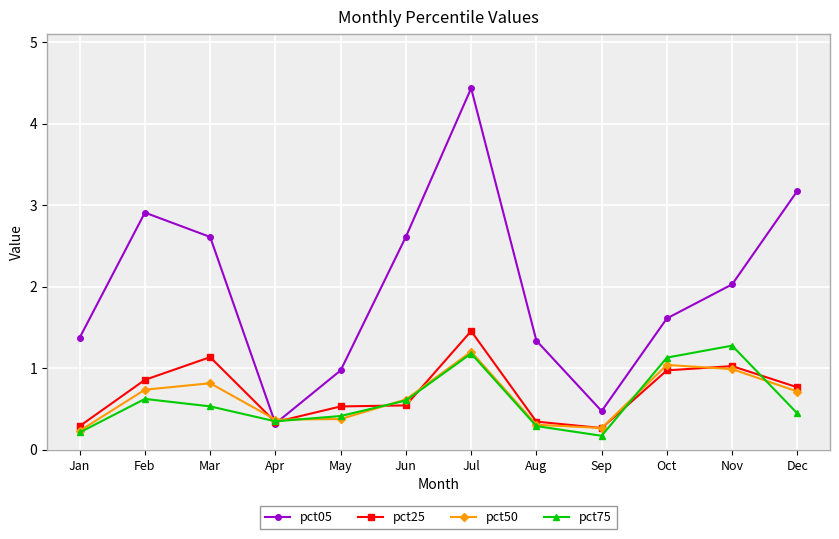

At which label does pct75 reach its peak?

Nov